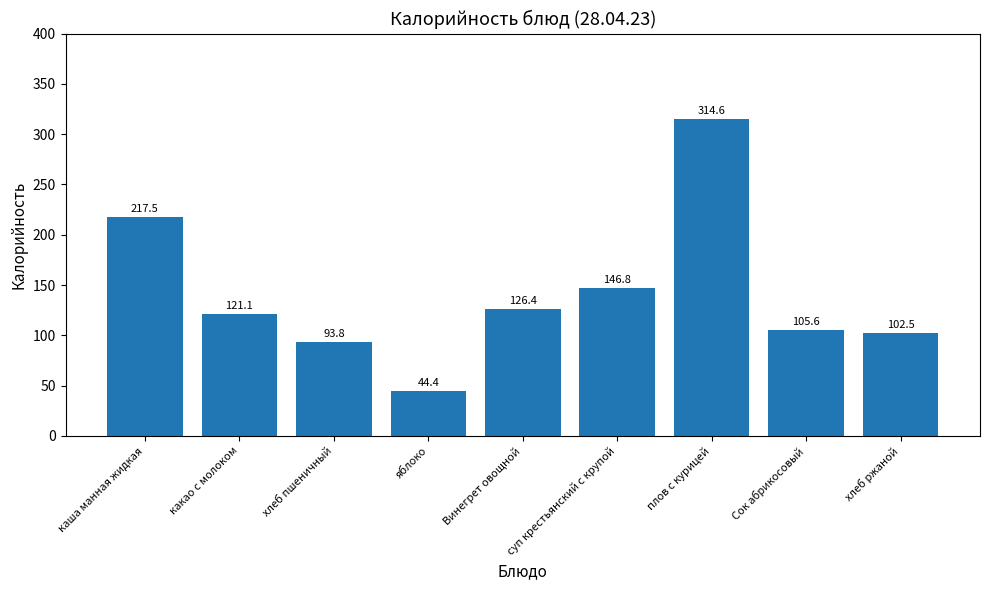

Rank the categories by value from lowest to highest.

яблоко, хлеб пшеничный, хлеб ржаной, Сок абрикосовый, какао с молоком, Винегрет овощной, суп крестьянский с крупой, каша манная жидкая, плов с курицей